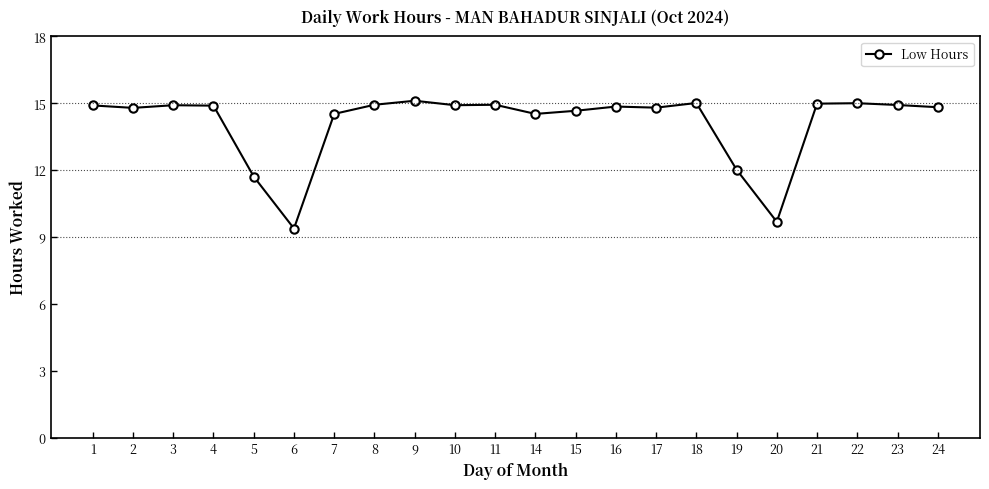

At which label is the value closest to 12?

19